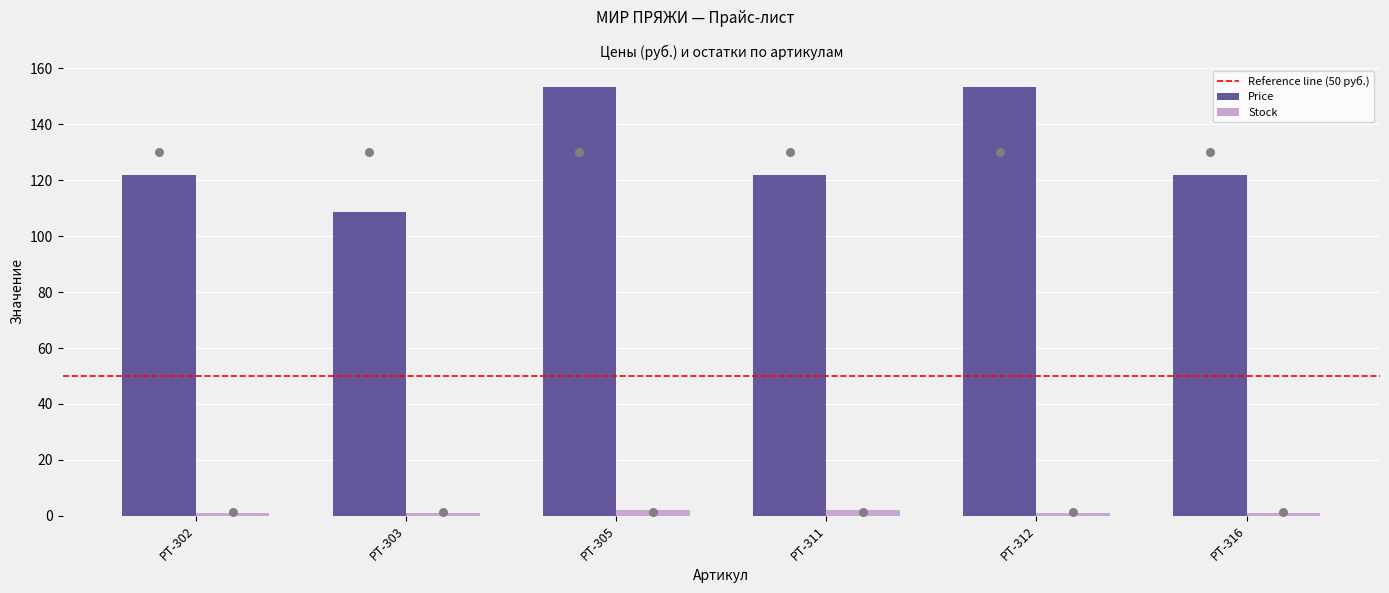

What is the total value across all series at РТ-305?

155.4